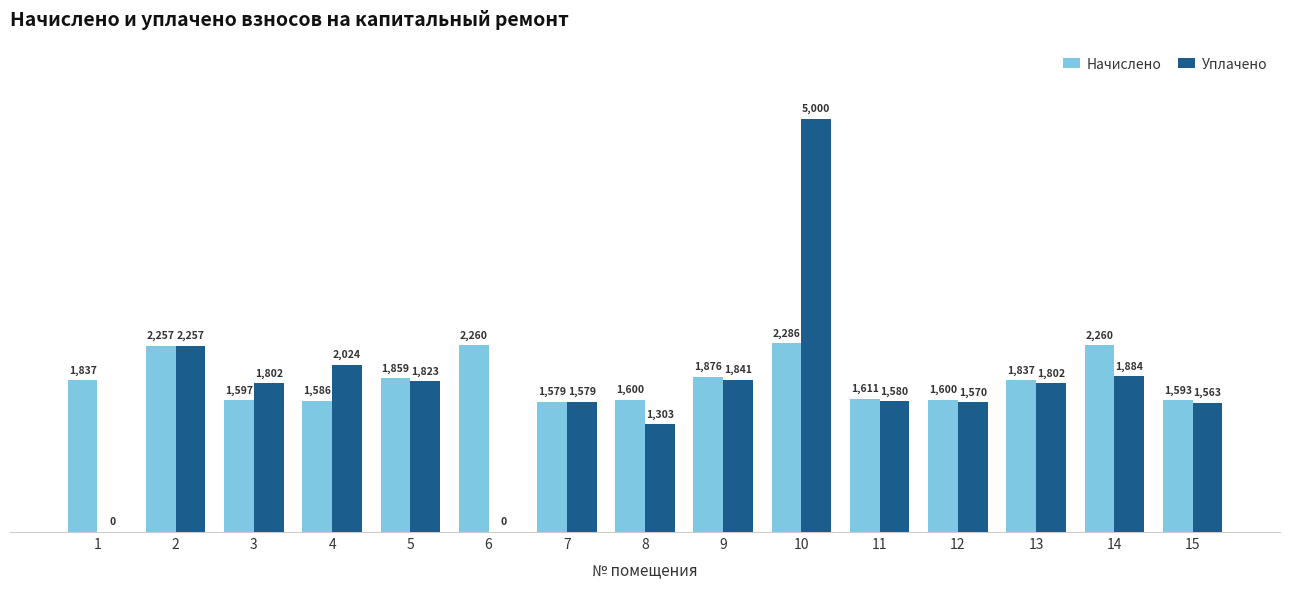

At which category is the sum across all series the highest?

10